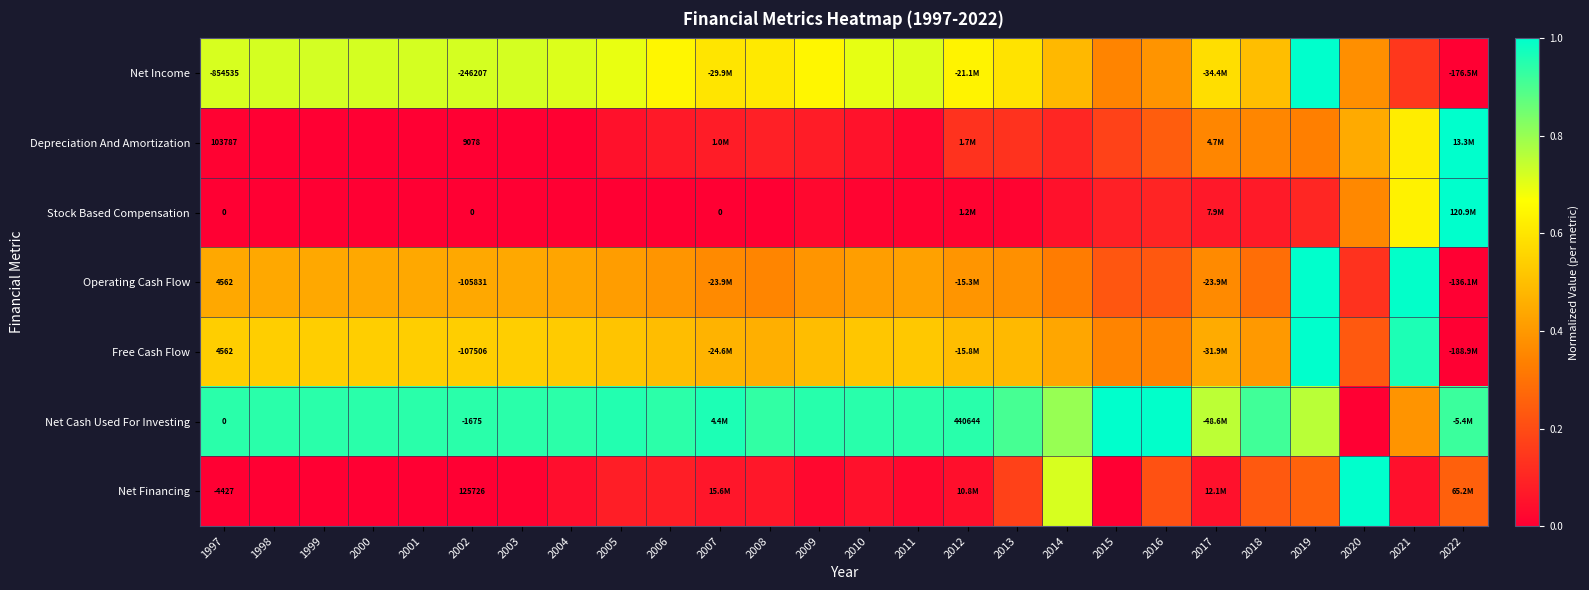

Rank the series at 2002 from lowest to highest value.

Net Income, Free Cash Flow, Operating Cash Flow, Net Cash Used For Investing, Stock Based Compensation, Depreciation And Amortization, Net Financing